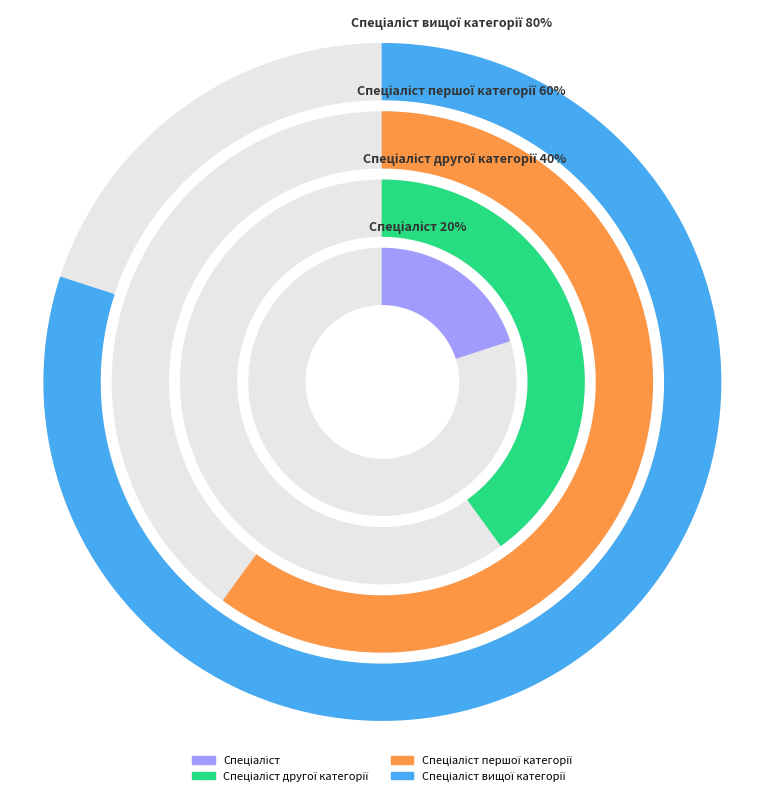

Is it true that Спеціаліст is 22% of the pie?

False